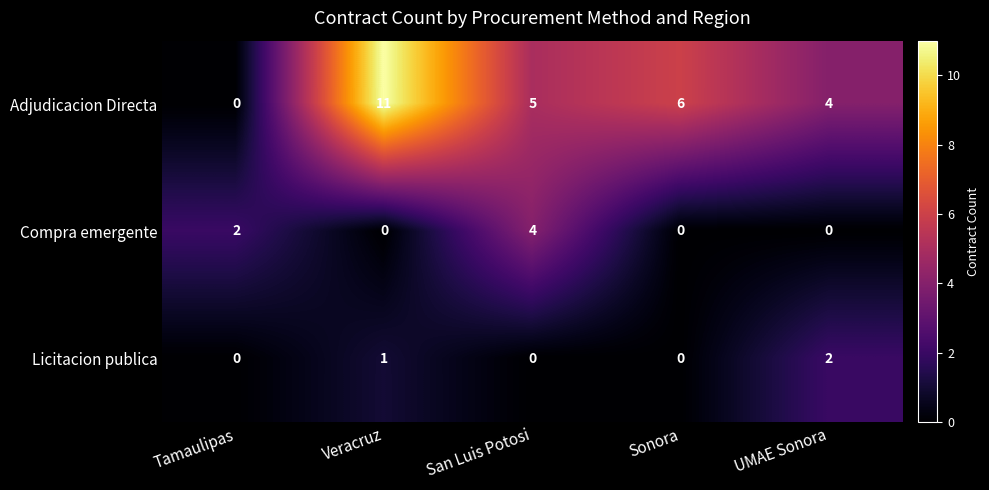

At which category is the sum across all series the highest?

Veracruz